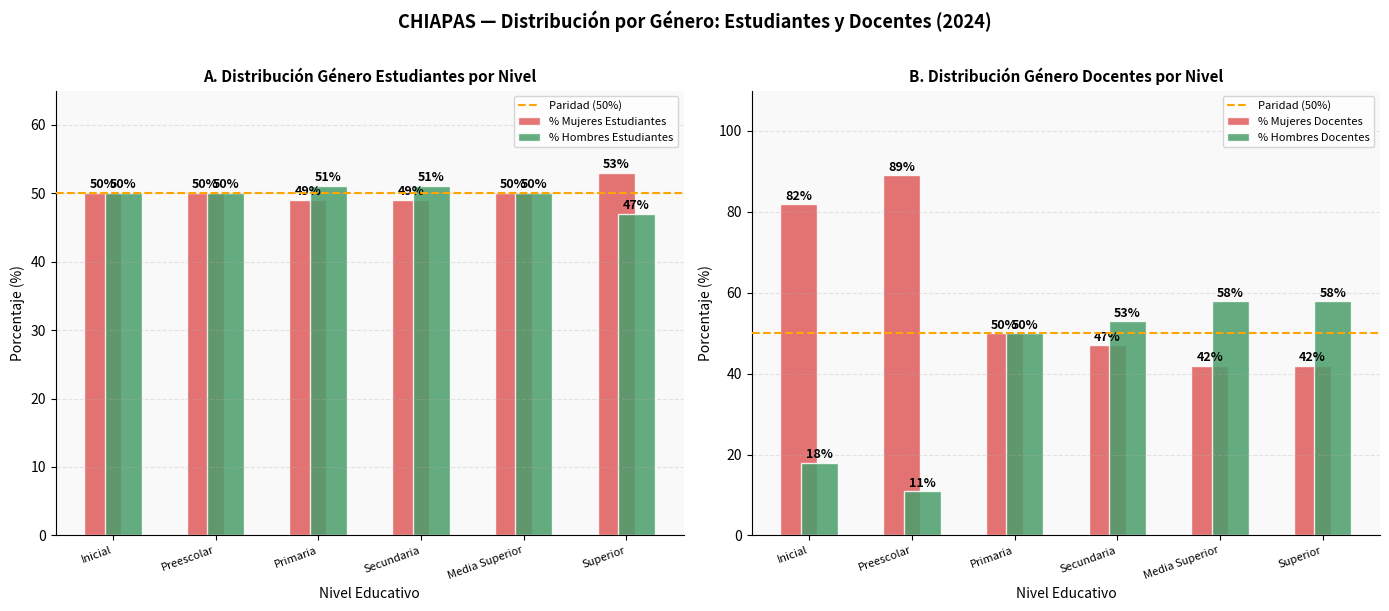

What is the label of the 3rd bar from the right?

Secundaria